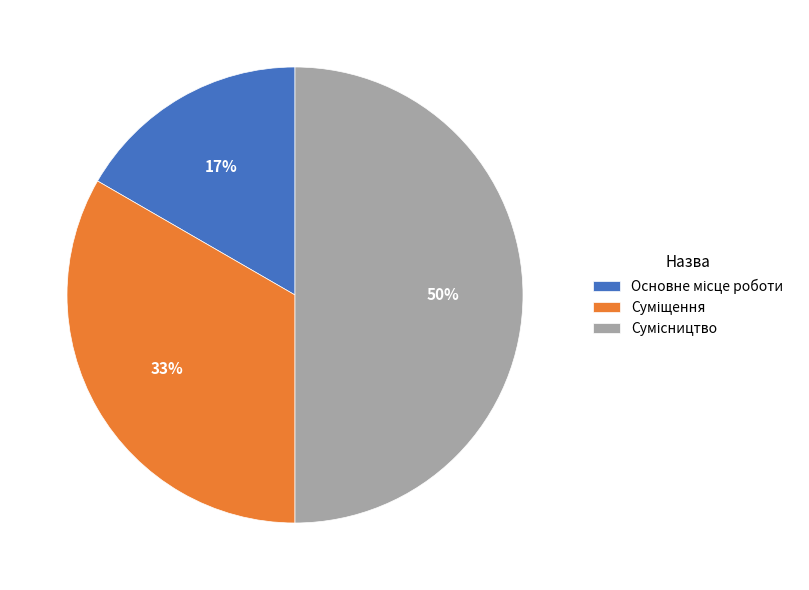

To the nearest percent, what is the average slice percentage?

33%